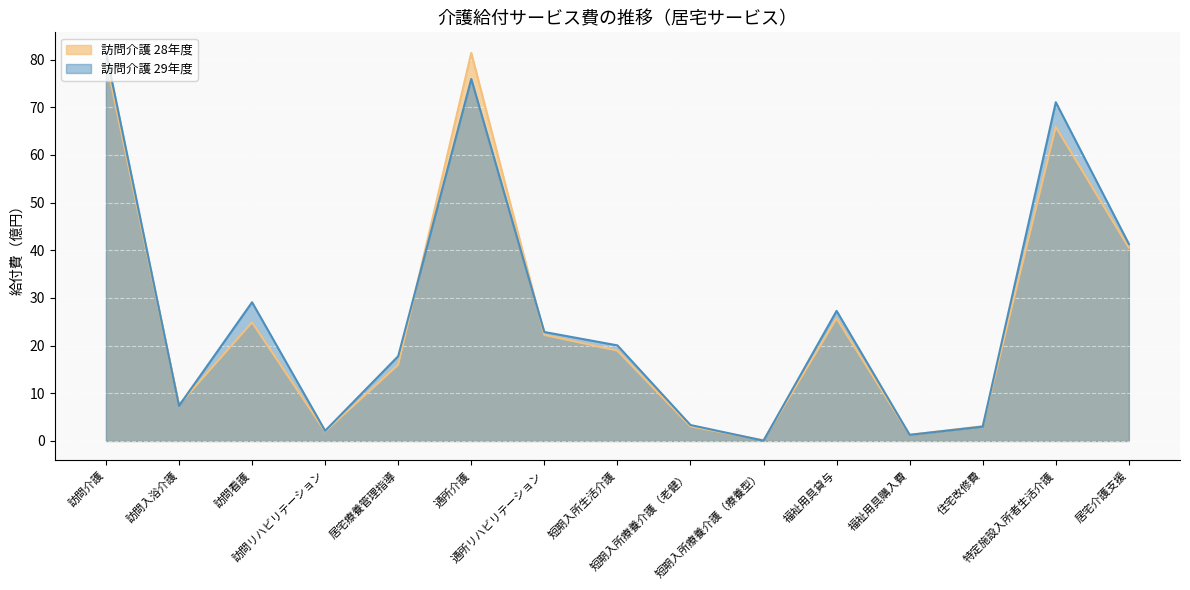

List the labels in order of 訪問介護 28年度 (line) value, largest first.

通所介護, 訪問介護, 特定施設入所者生活介護, 居宅介護支援, 福祉用具貸与, 訪問看護, 通所リハビリテーション, 短期入所生活介護, 居宅療養管理指導, 訪問入浴介護, 住宅改修費, 短期入所療養介護（老健）, 訪問リハビリテーション, 福祉用具購入費, 短期入所療養介護（療養型）